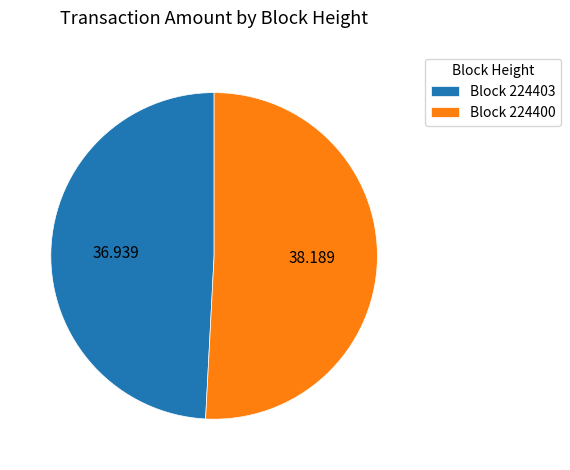

Which category has the biggest portion of the pie?

Block 224400